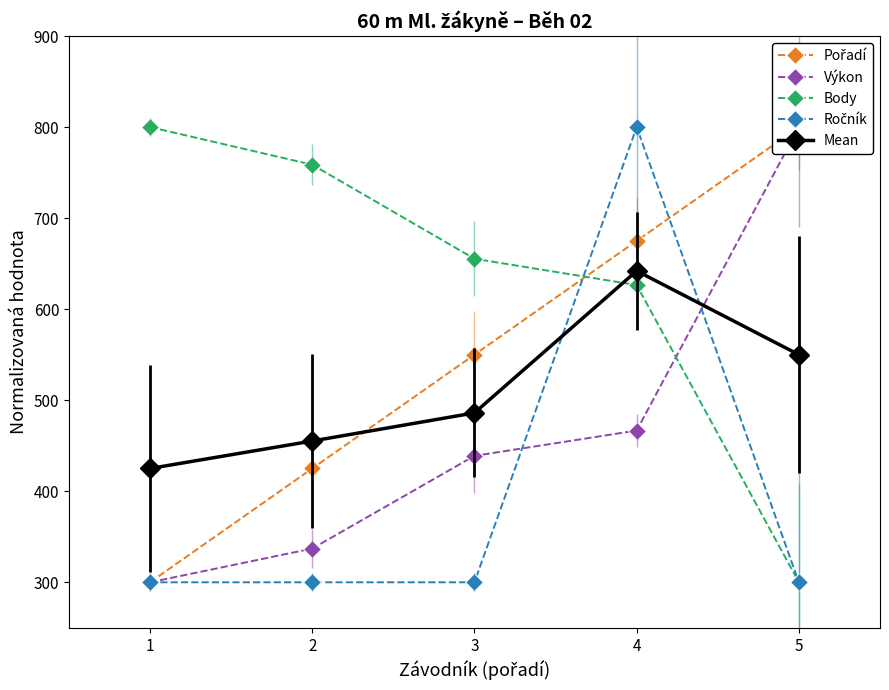

Which category has the highest value in the Pořadí series?

5